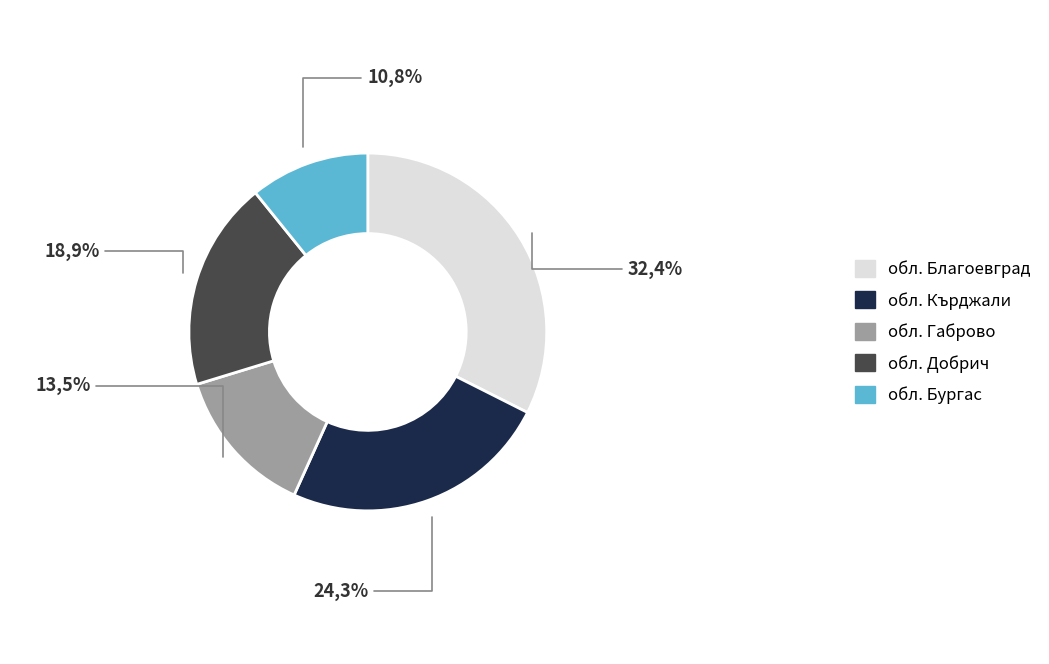

Which has a higher value, обл. Добрич or обл. Габрово?

обл. Добрич